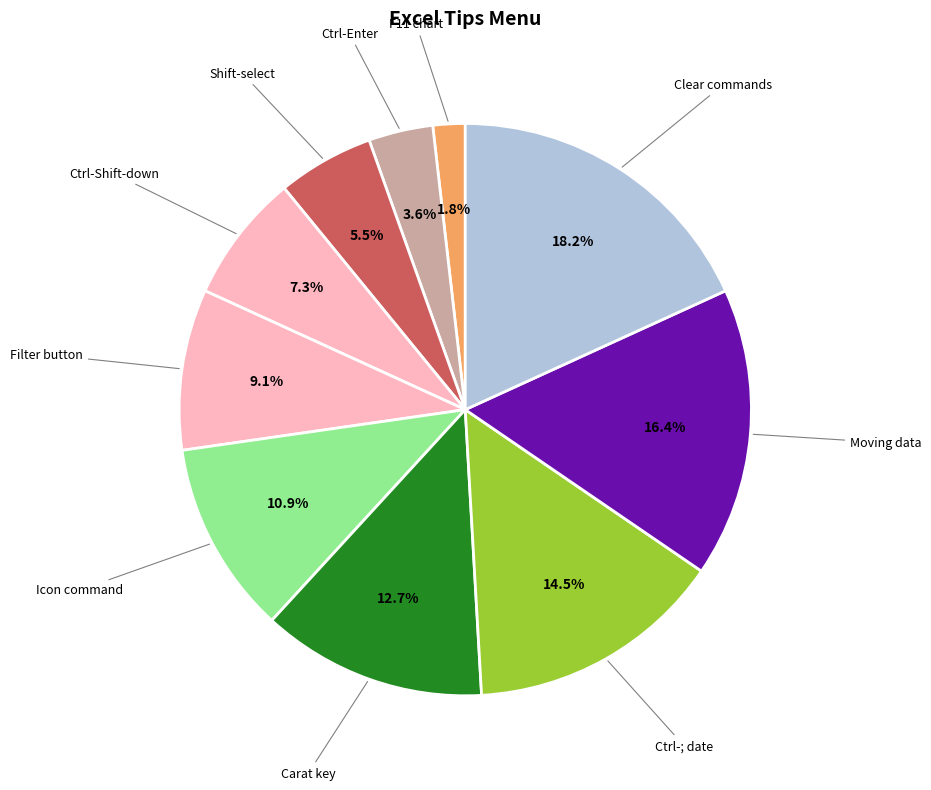

Between Ctrl-Shift-down and Icon command, which is larger?

Icon command